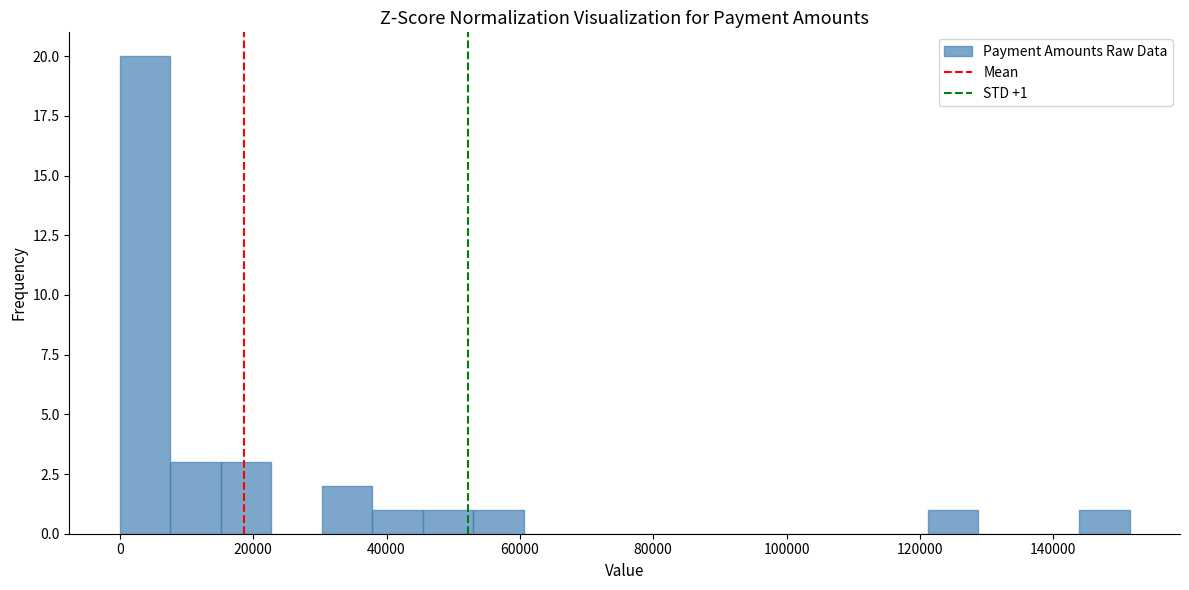

Around what value on the x-axis is the tallest bar? Give the approximate position of its centre, as read against the axis.

4000